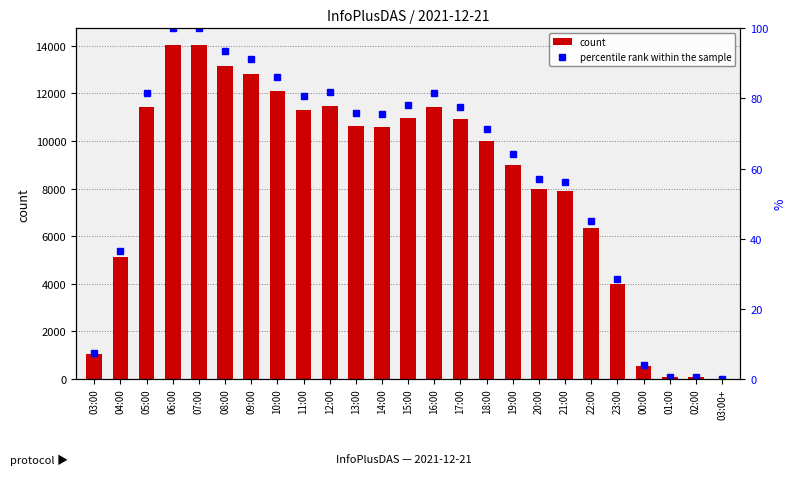

The count series shows 12818.0 at 09:00. True or false?

True